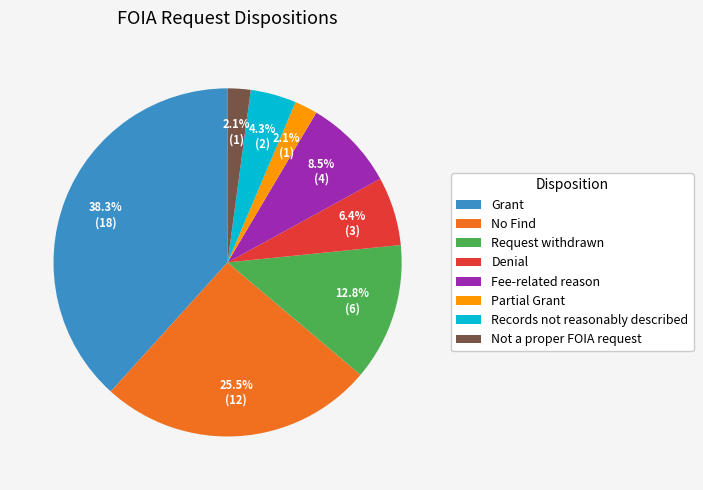

Approximately how many times larger is the value at Records not reasonably described compared to Denial?

0.7